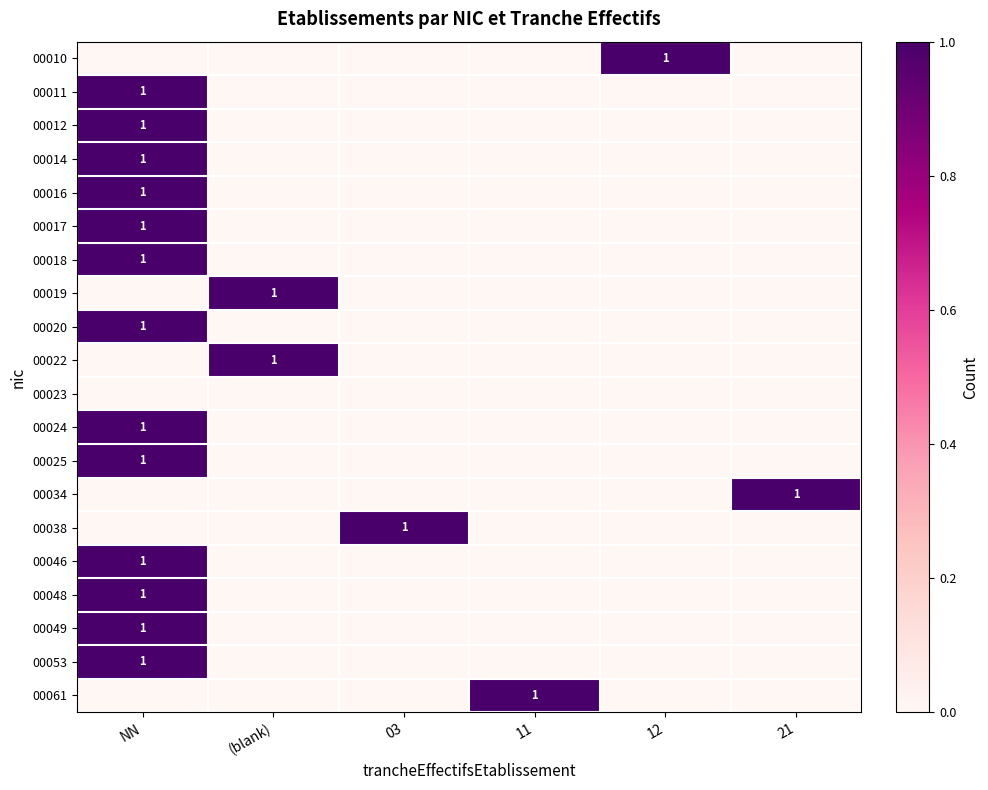

Is it true that 00061 equals 1 at 11?

True